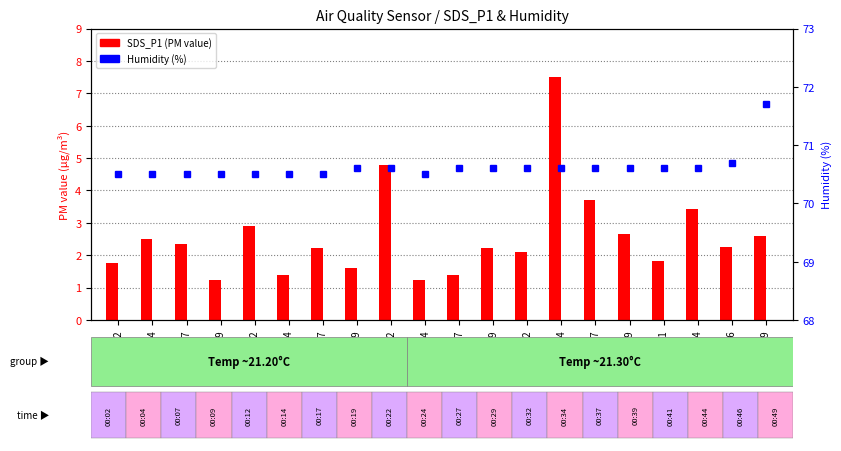

What is the average value of the Humidity series?

70.6